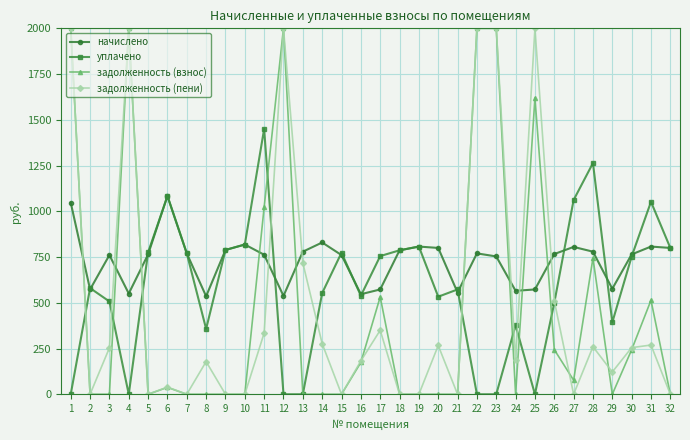

What is the maximum value shown in the chart?

2000.0